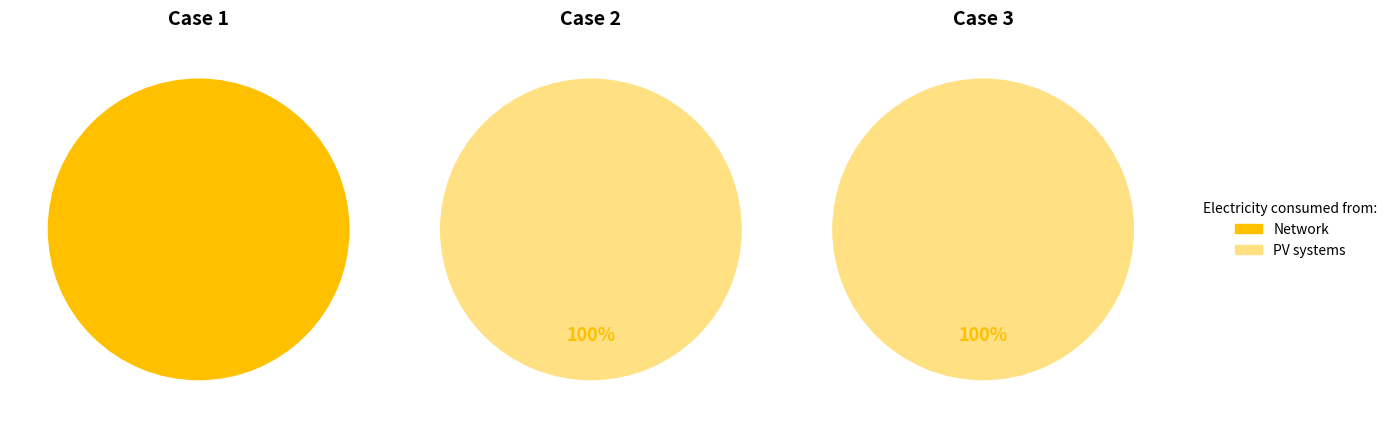

At 2, list the series in order from smallest to largest.

Network, PV systems